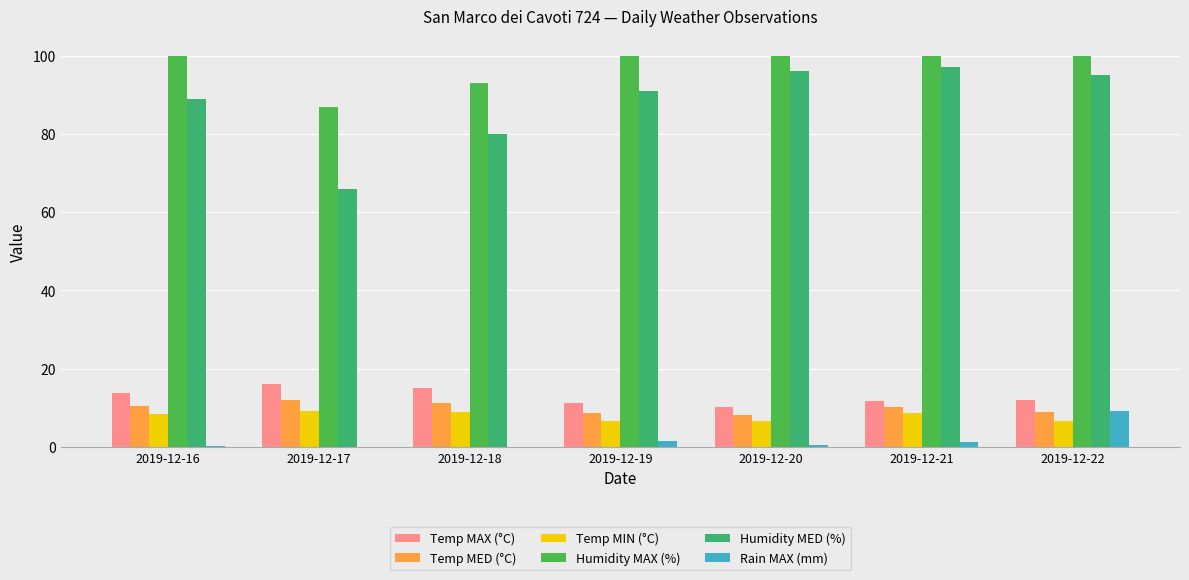

How many categories are shown in the chart?

7